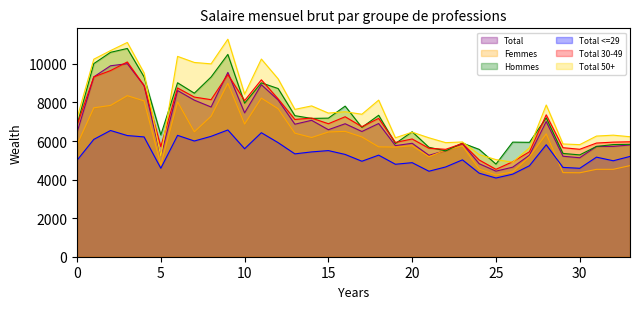

How many data points does each series have?

34